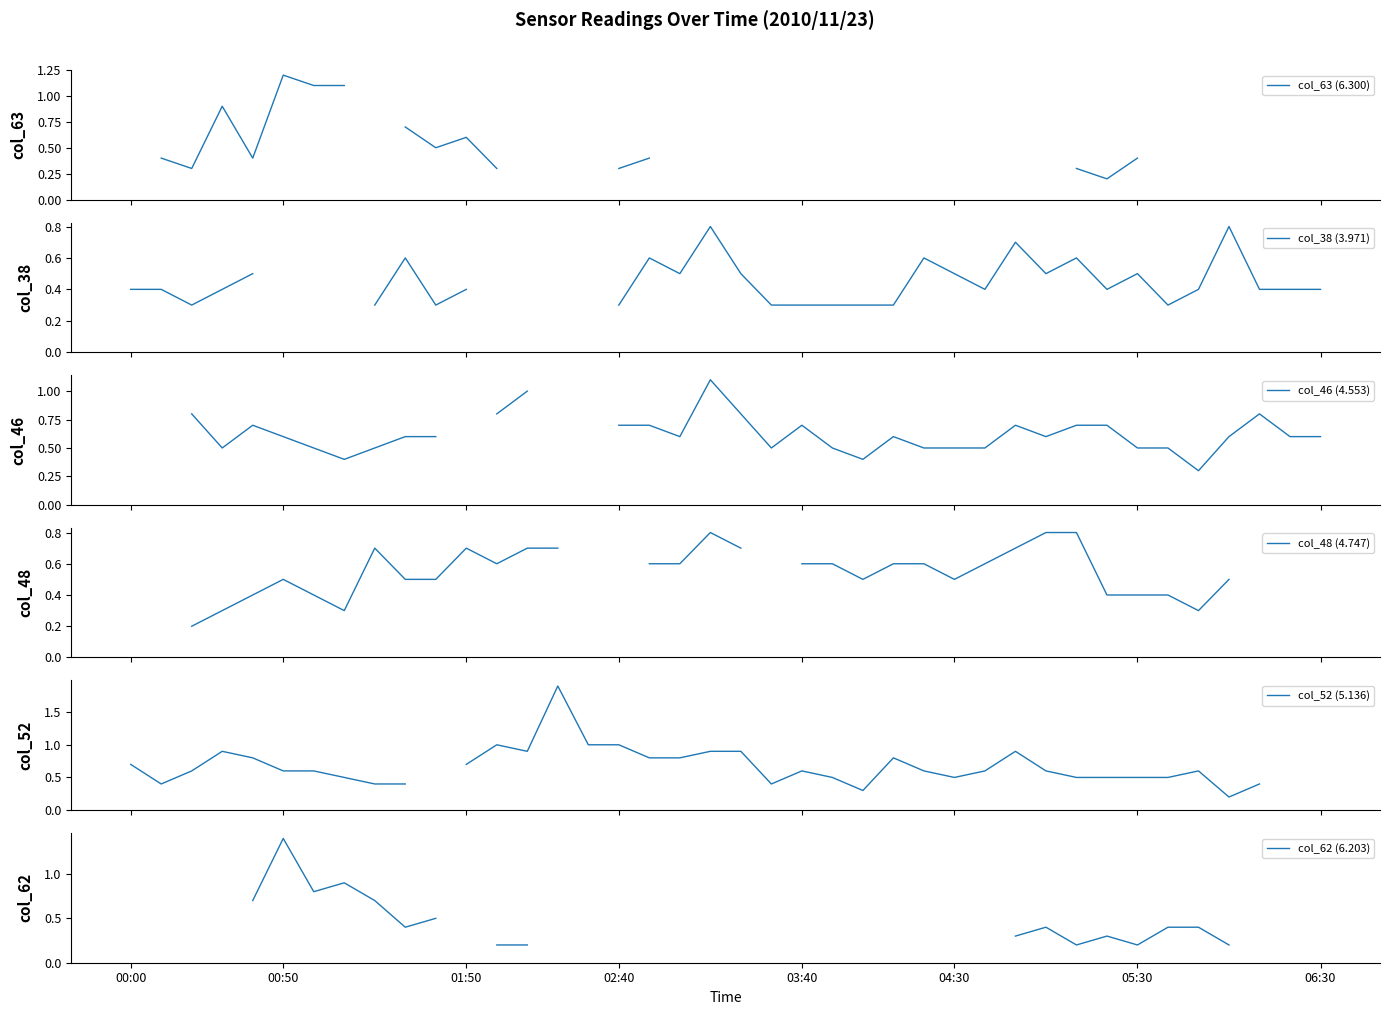

What is the maximum value shown in the chart?

1.9